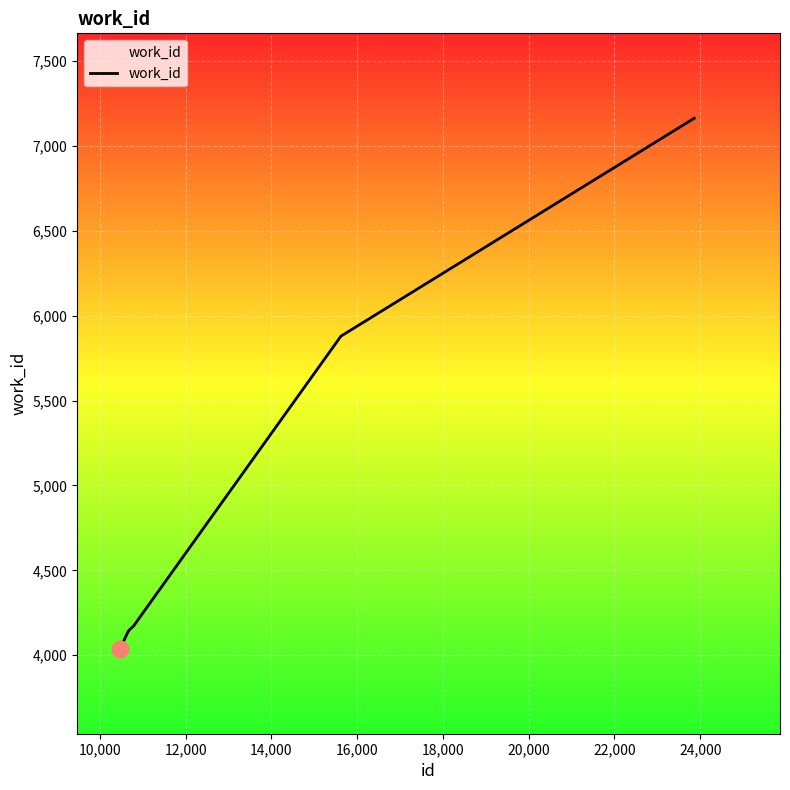

What is the difference between the maximum and minimum values?

3125